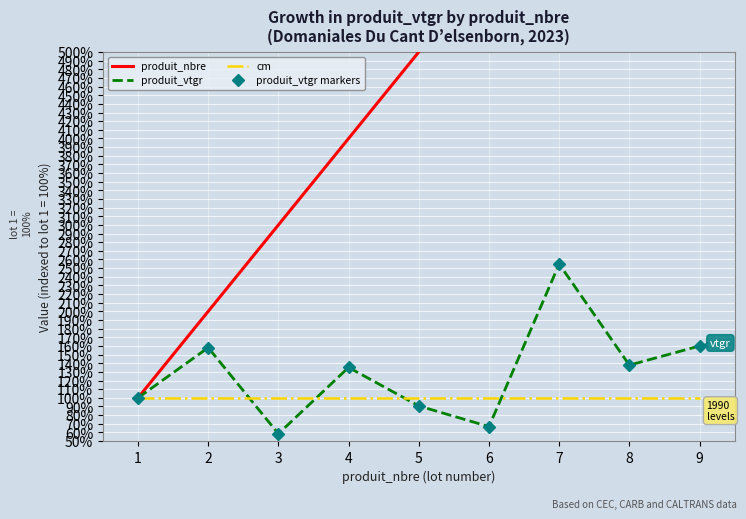

True or false: produit_vtgr has a value of 80.6 at 2.

False